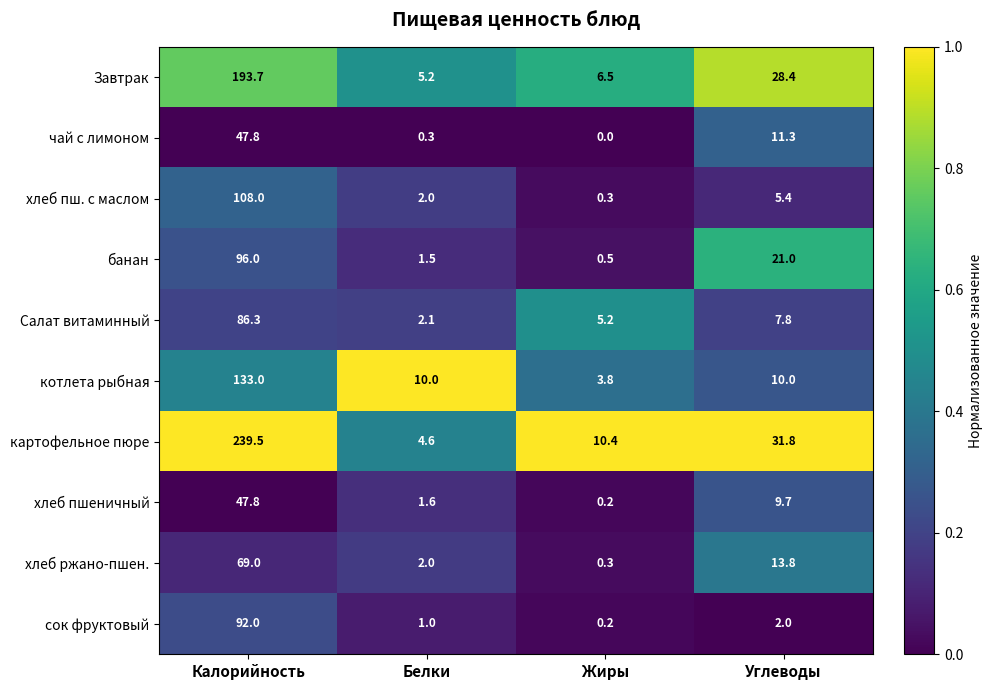

What is the sum of the банан values at Жиры and Калорийность?

96.5